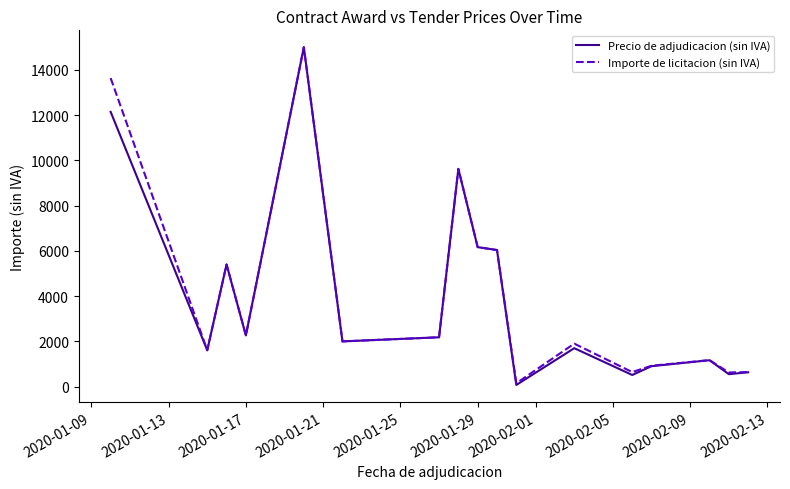

What is the maximum value for Importe de licitacion (sin IVA)?

15000.0